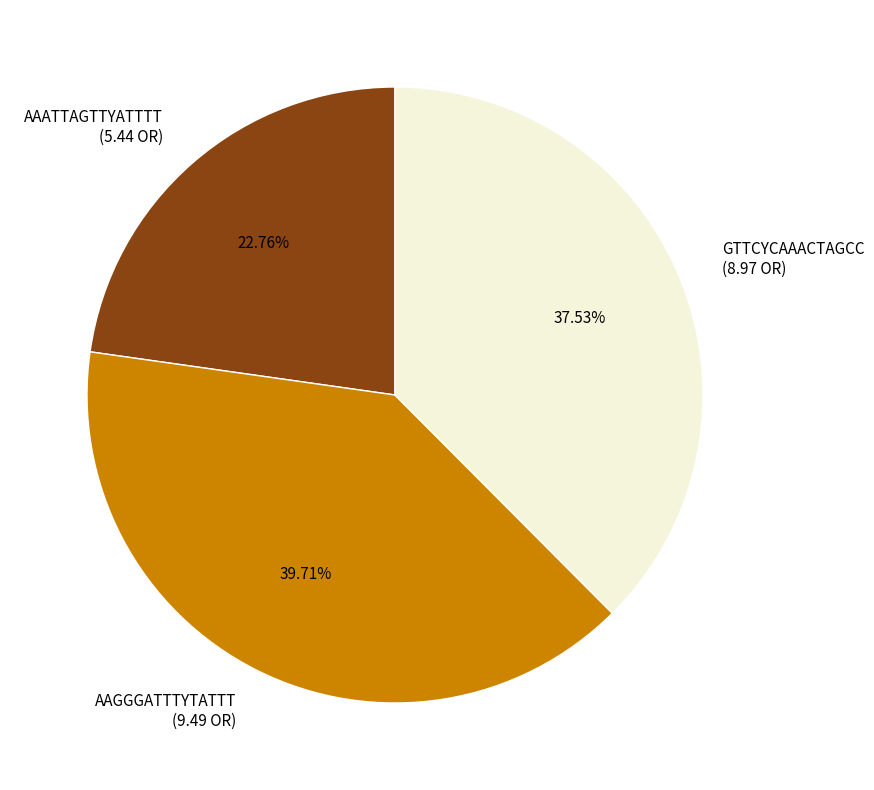

To the nearest percent, what is the average slice percentage?

33%